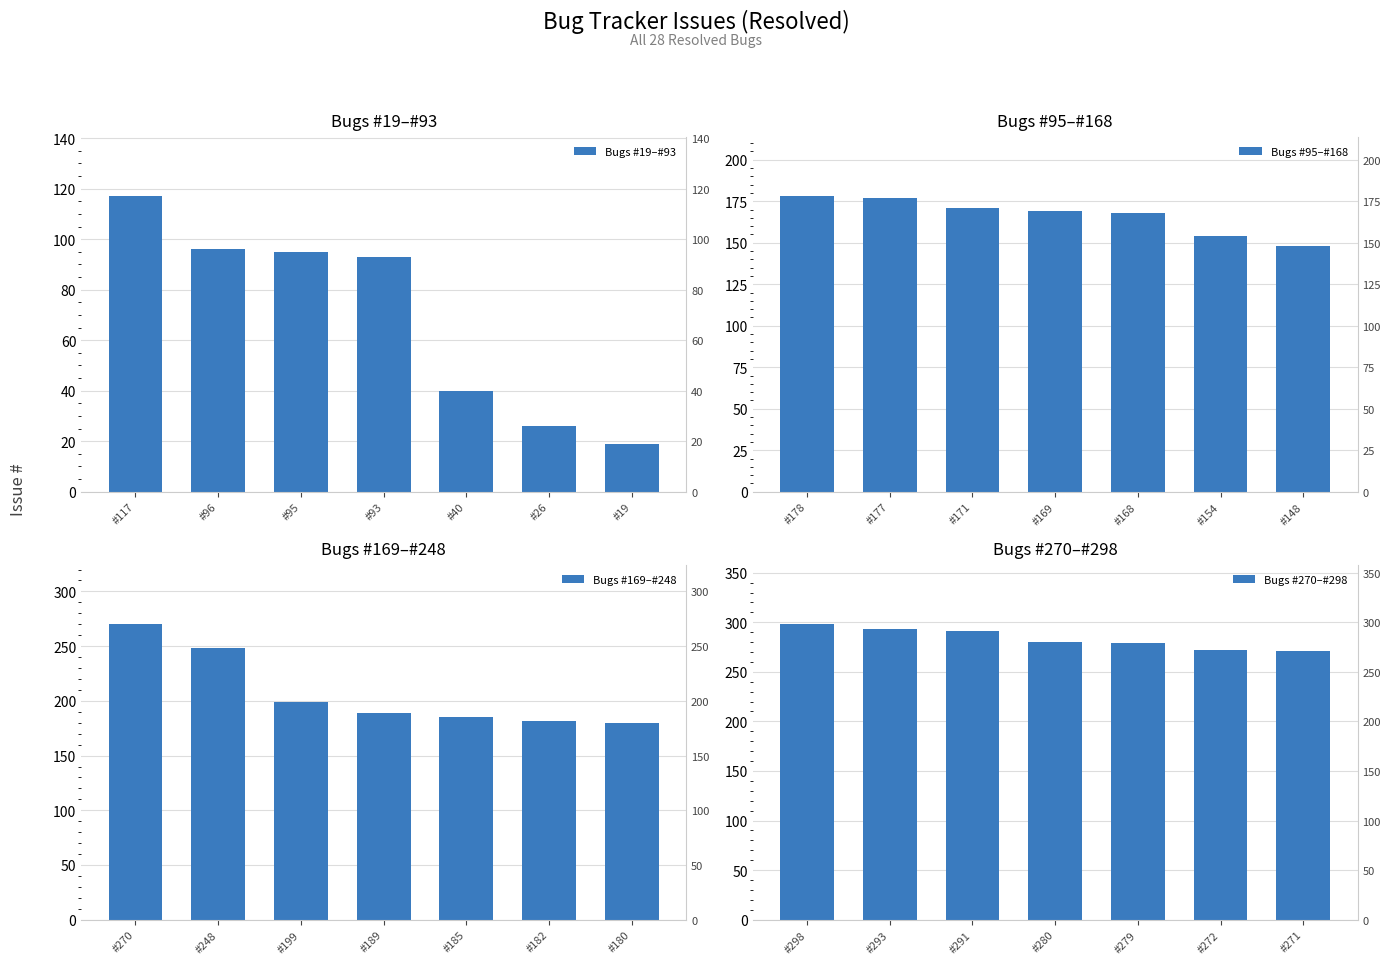

List the series in order of their overall mean, lowest first.

Bugs #19–#93, Bugs #95–#168, Bugs #169–#248, Bugs #270–#298